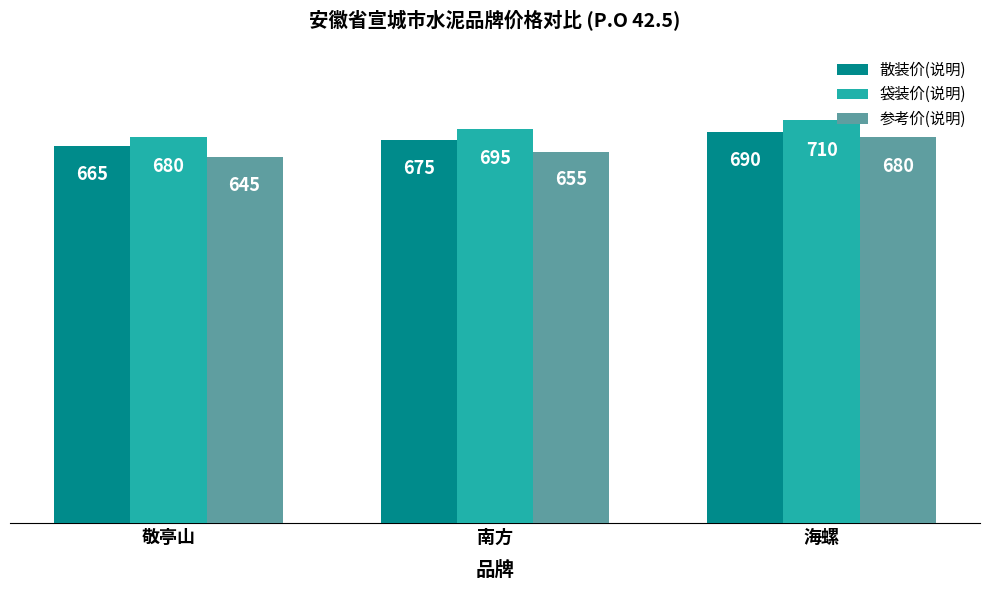

Which series has the largest total across all categories?

袋装价(说明)